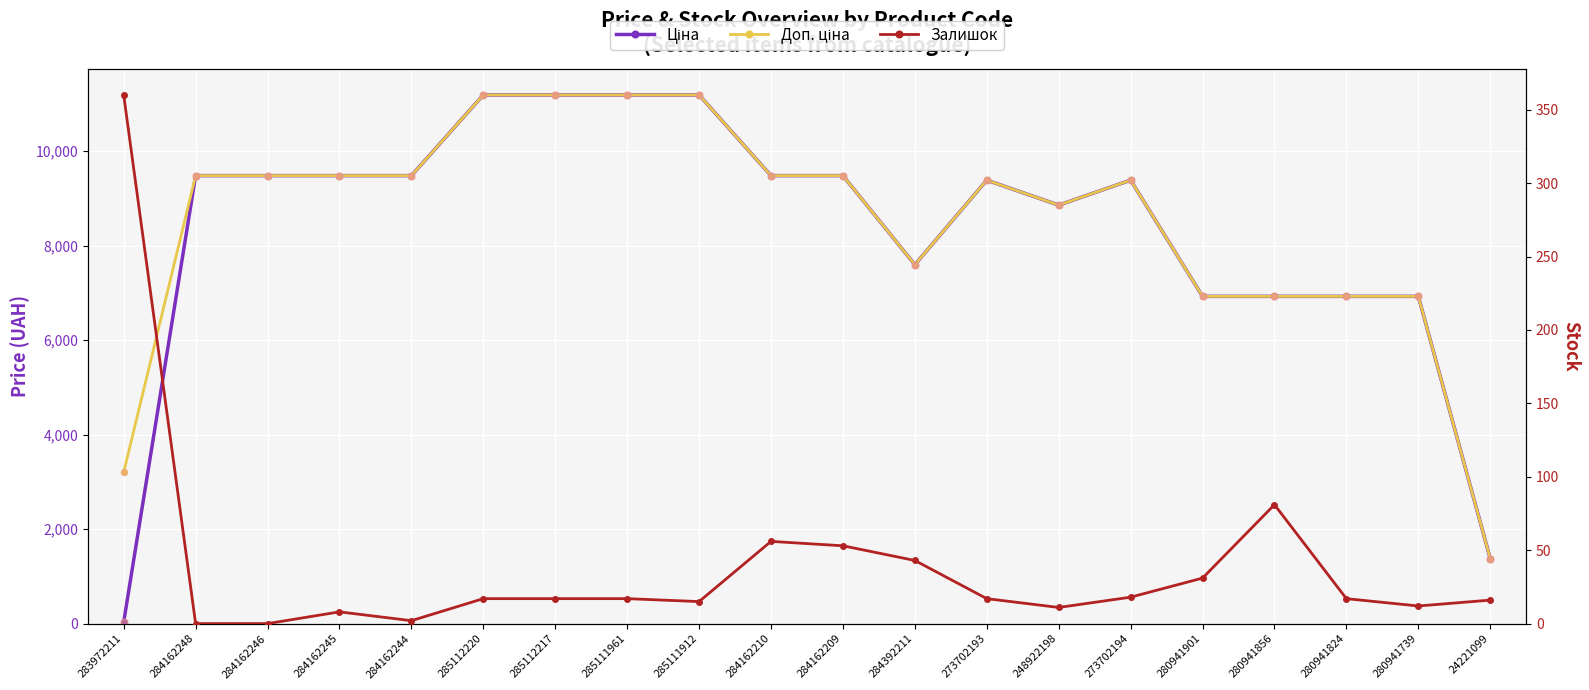

At which category is the sum across all series the highest?

285112220